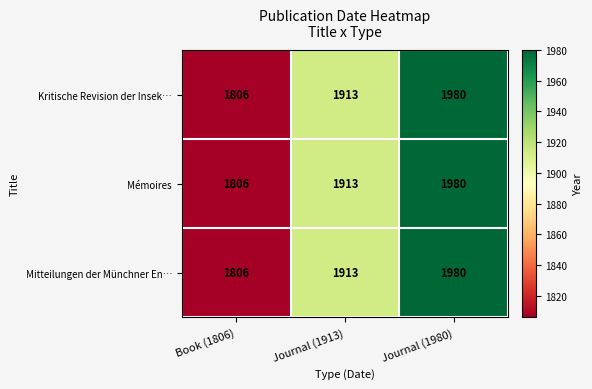

What is the sum of all Kritische Revision der Insek… values?

5699